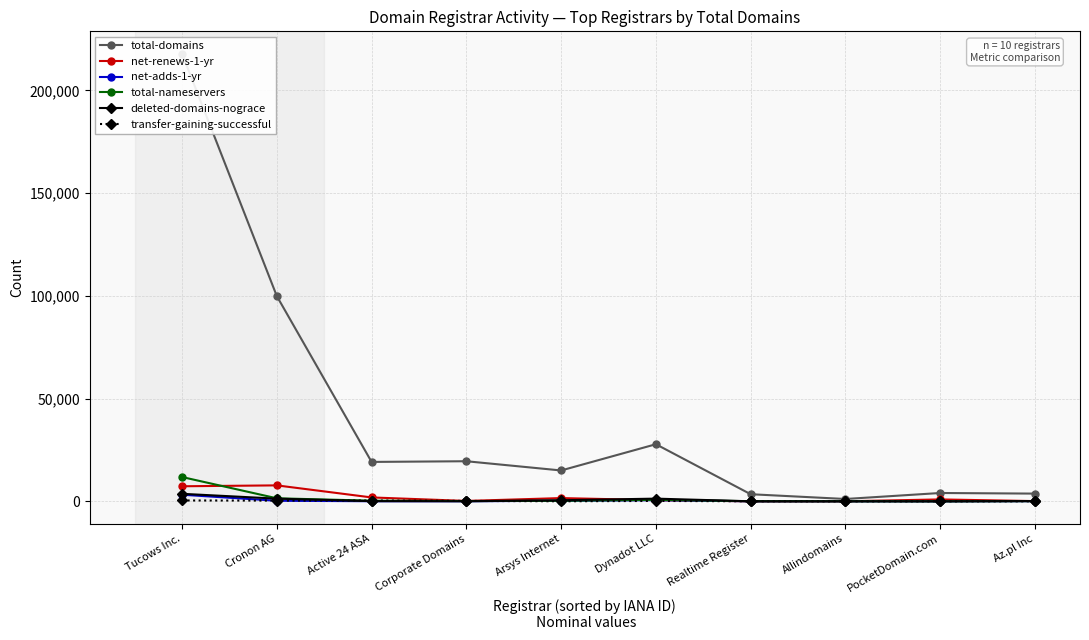

What is the label of the 9th point from the left?

PocketDomain.com